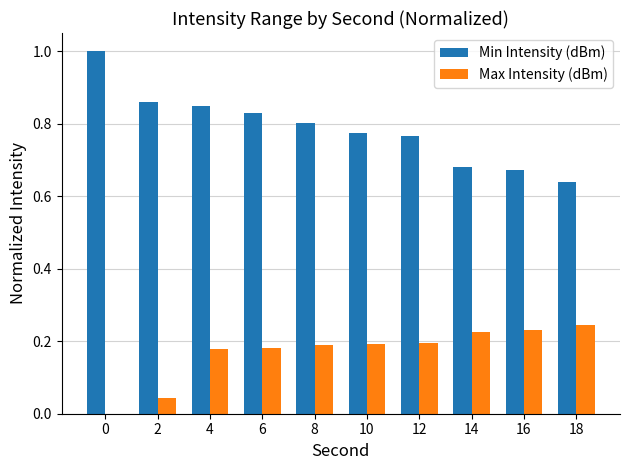

What is the sum of the Min Intensity (dBm) values at 14 and 6?

1.5